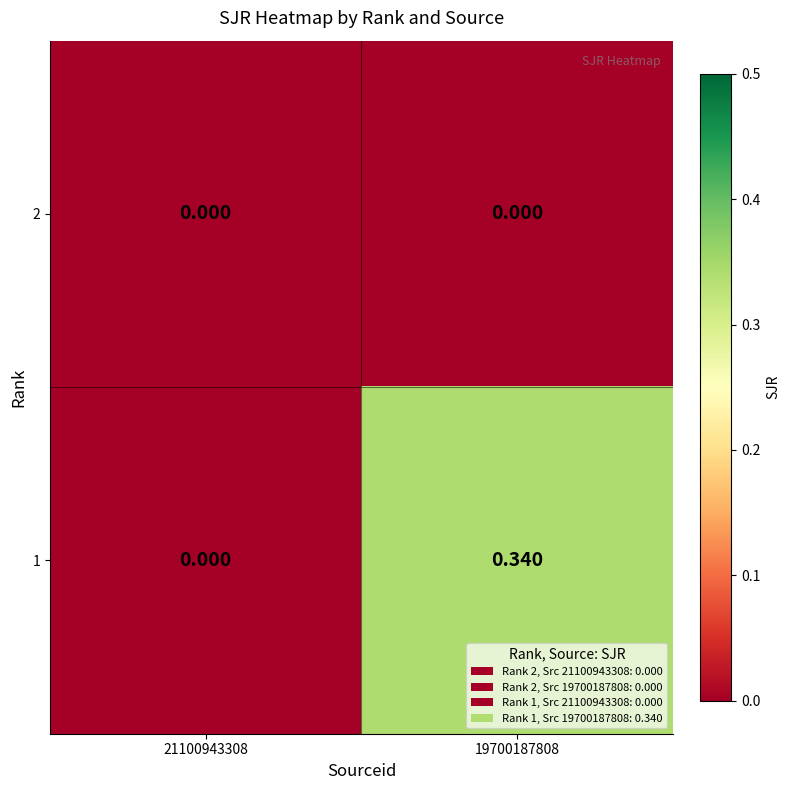

Is the value of 1 at 19700187808 greater than the value of 2 at 19700187808?

Yes